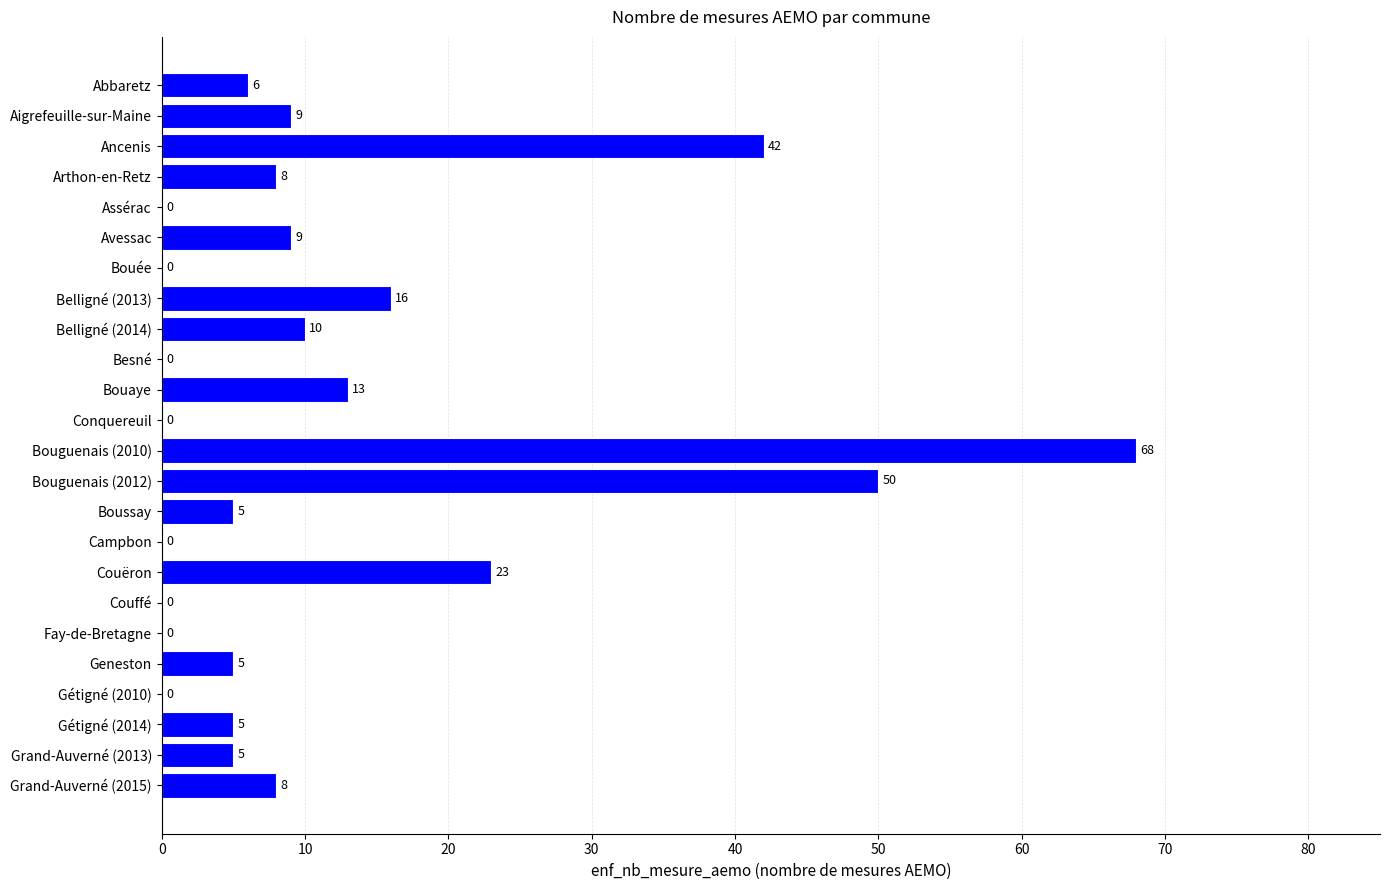

What is the change in value from Abbaretz to Couëron?

+17